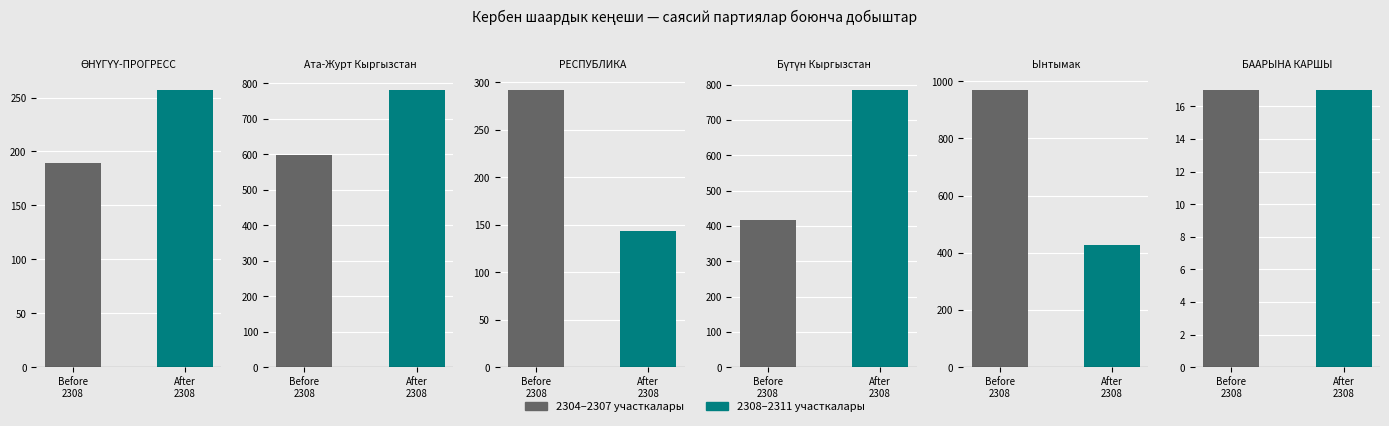

Which label corresponds to the smallest value in the chart?

Before
2308